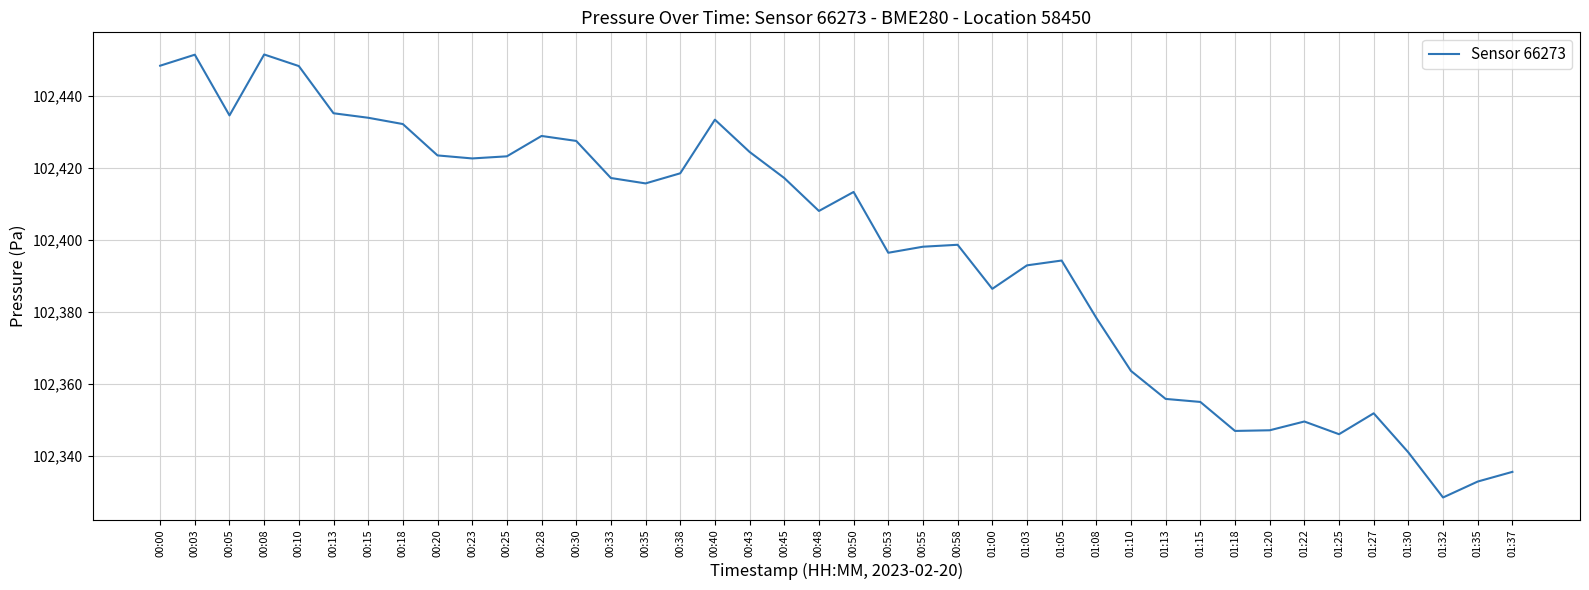

What is the approximate value at 00:23?

102422.6